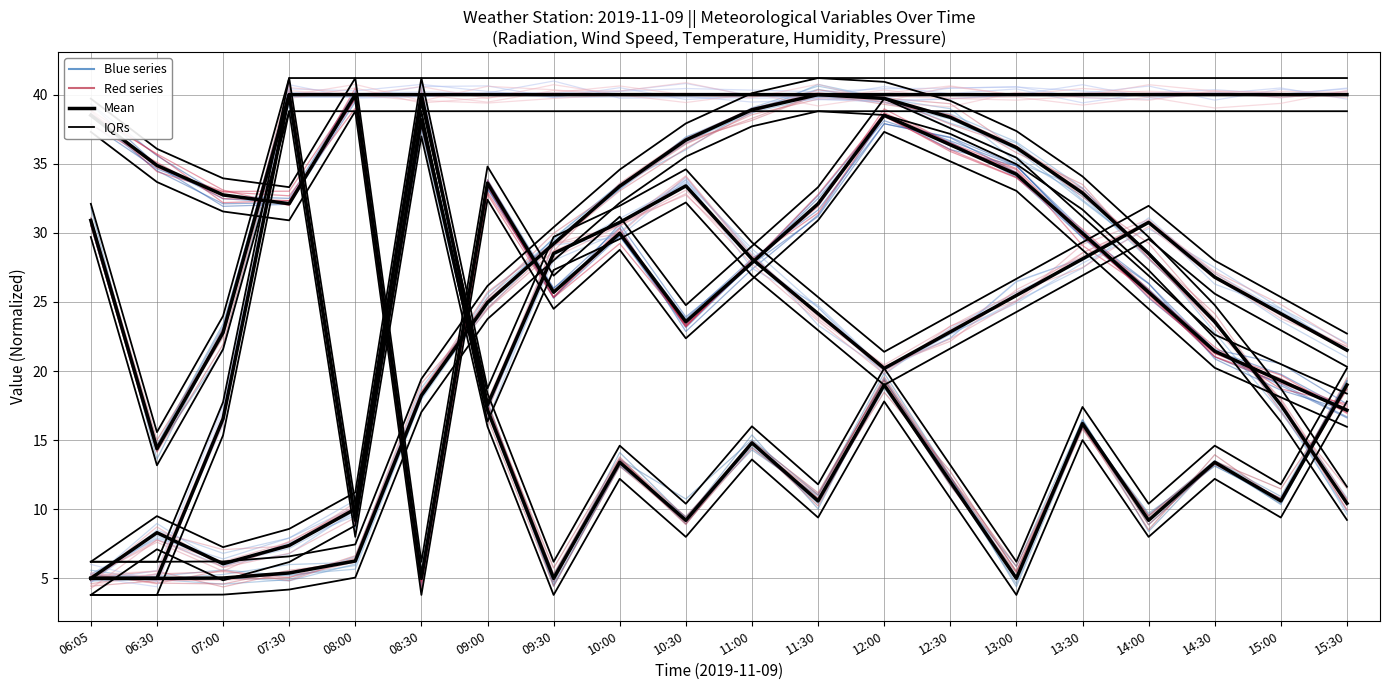

Between which two adjacent categories do Humidity (%) and Pressure (mb) first intersect?

06:30 and 07:00